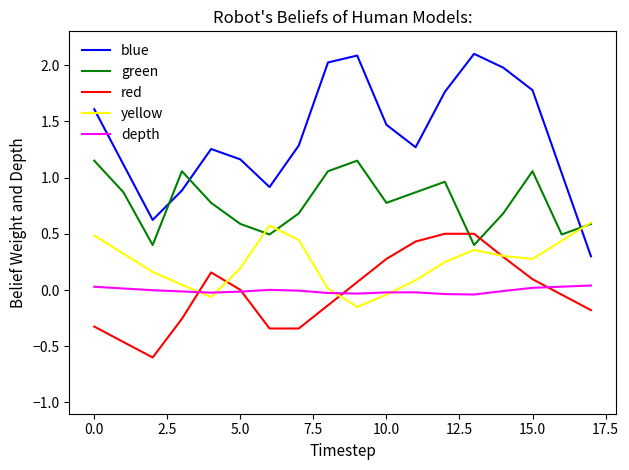

What is the smallest value displayed?

-0.6